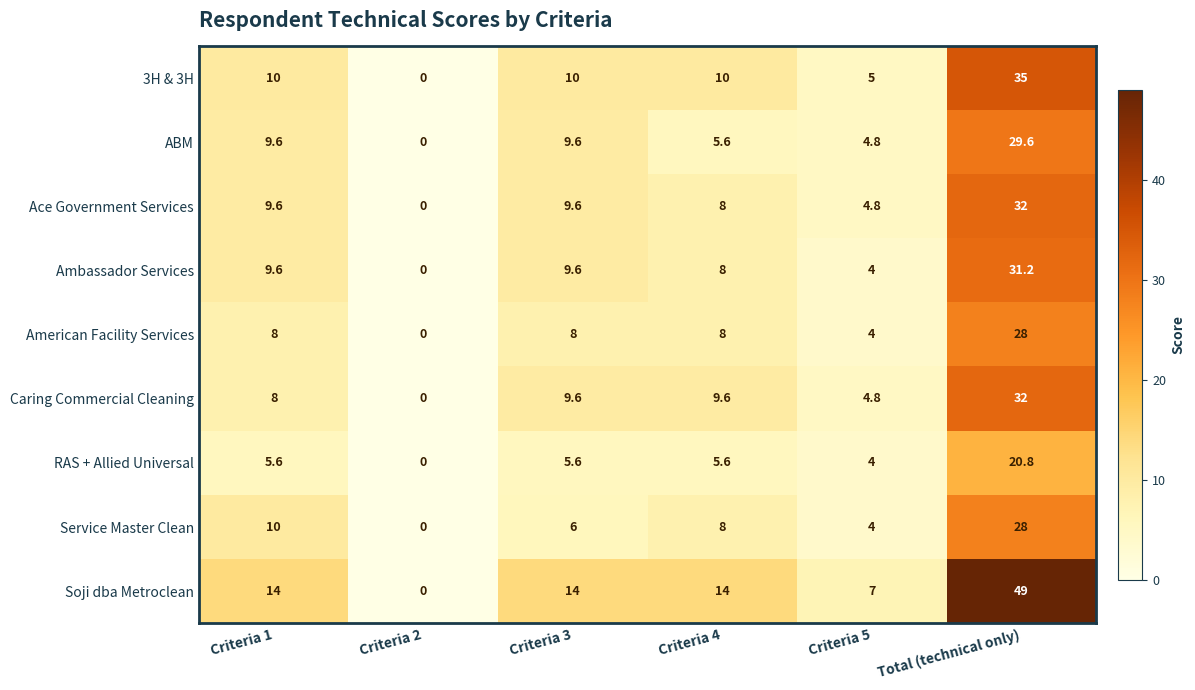

What is the sum of the American Facility Services values at Criteria 1 and Criteria 2?

8.0